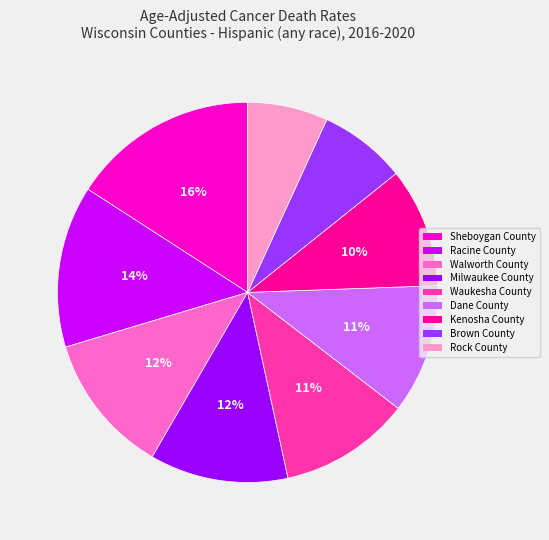

Is Waukesha County the majority of the pie?

No